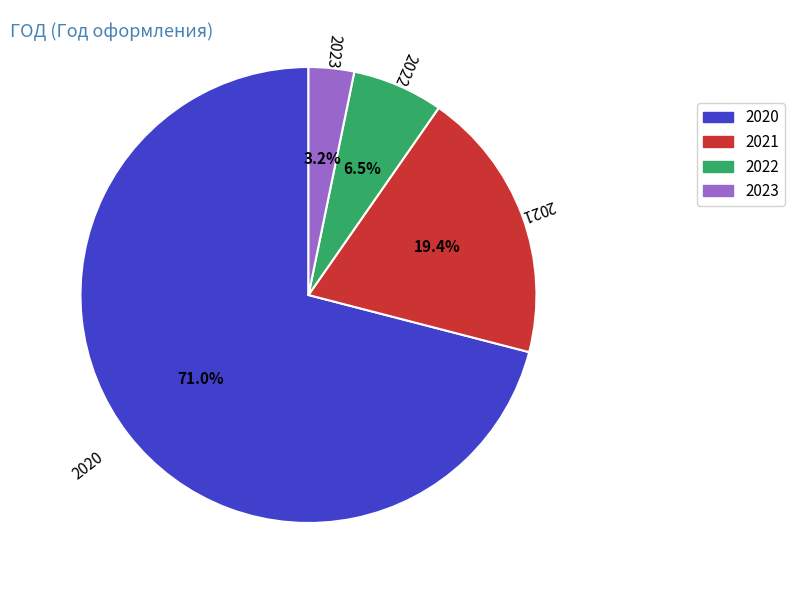

Rank the categories by value from lowest to highest.

2023, 2022, 2021, 2020